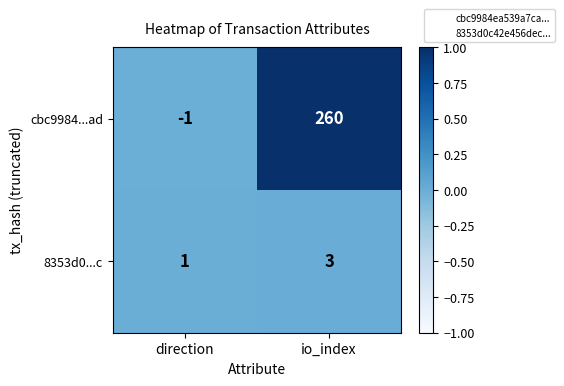

Reading right to left, transcribe all the data shown in this chart.

cbc9984...ad: 260	-1
8353d0...c: 3	1